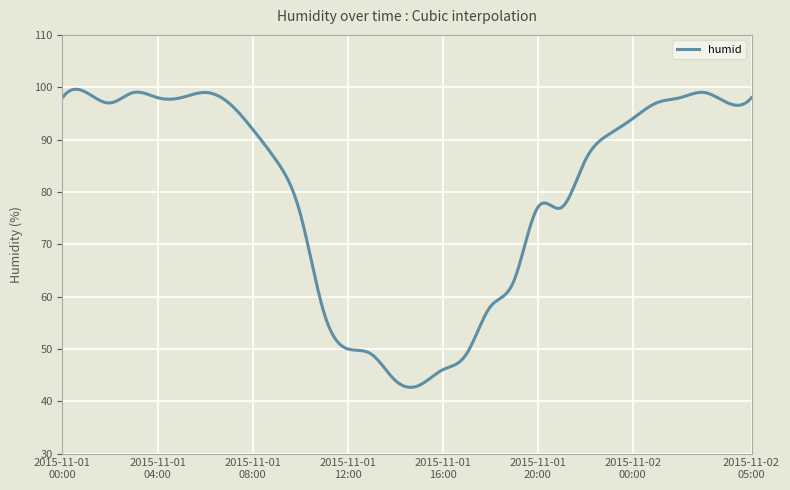

What is the difference between the maximum and minimum values?

57.0